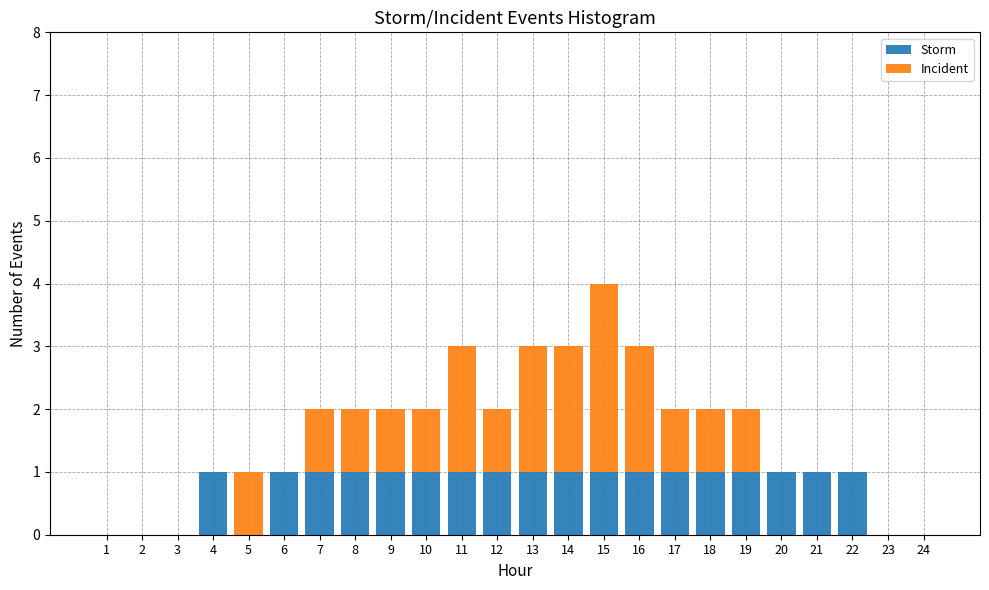

At which category is the sum across all series the highest?

15